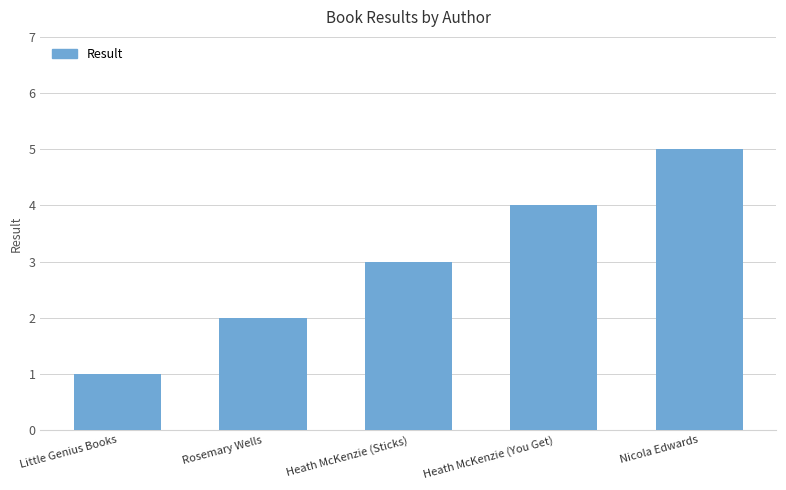

Read the value at Heath McKenzie (You Get).

4